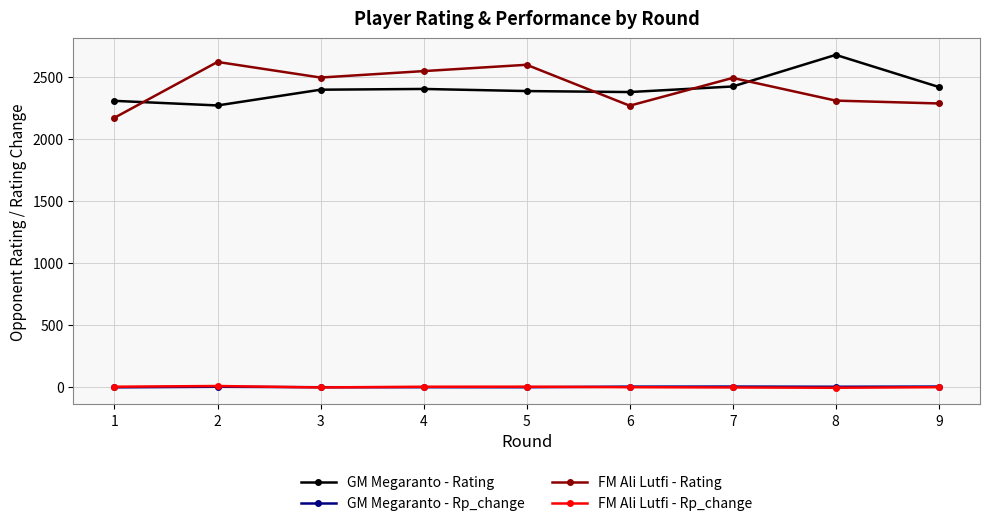

Where does the FM Ali Lutfi - Rating series first go above 2493?

2